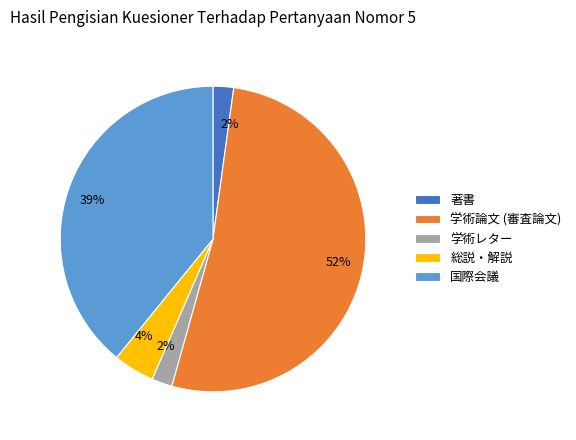

Between 学術レター and 総説・解説, which is larger?

総説・解説